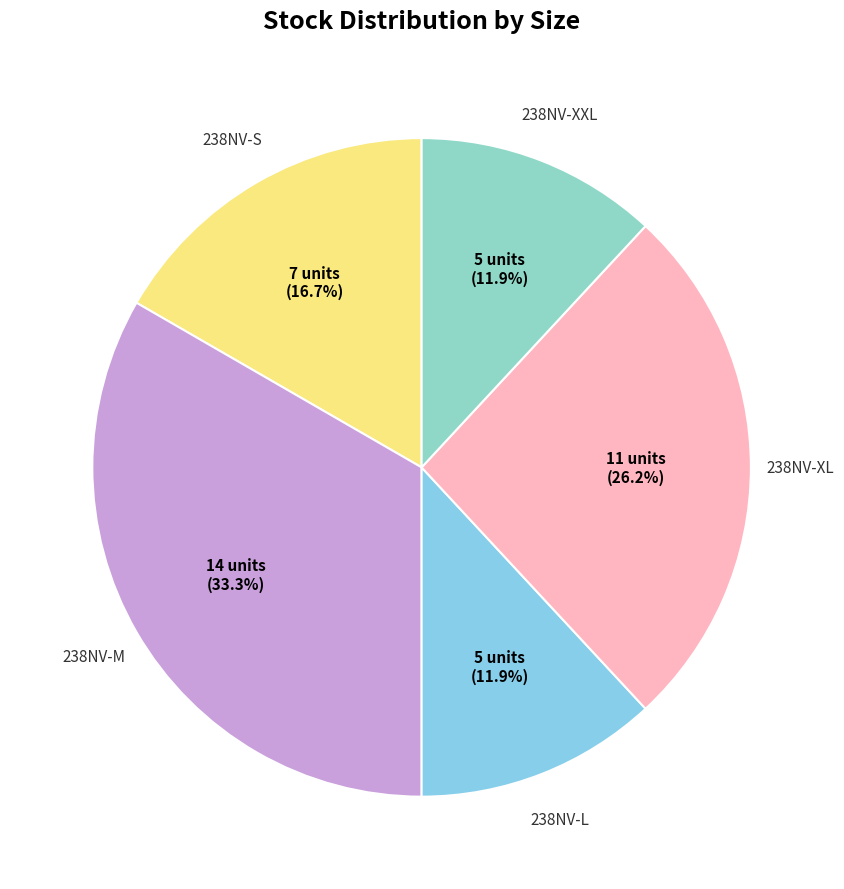

To the nearest percent, what is the difference between the largest and smallest slice percentages?

21%